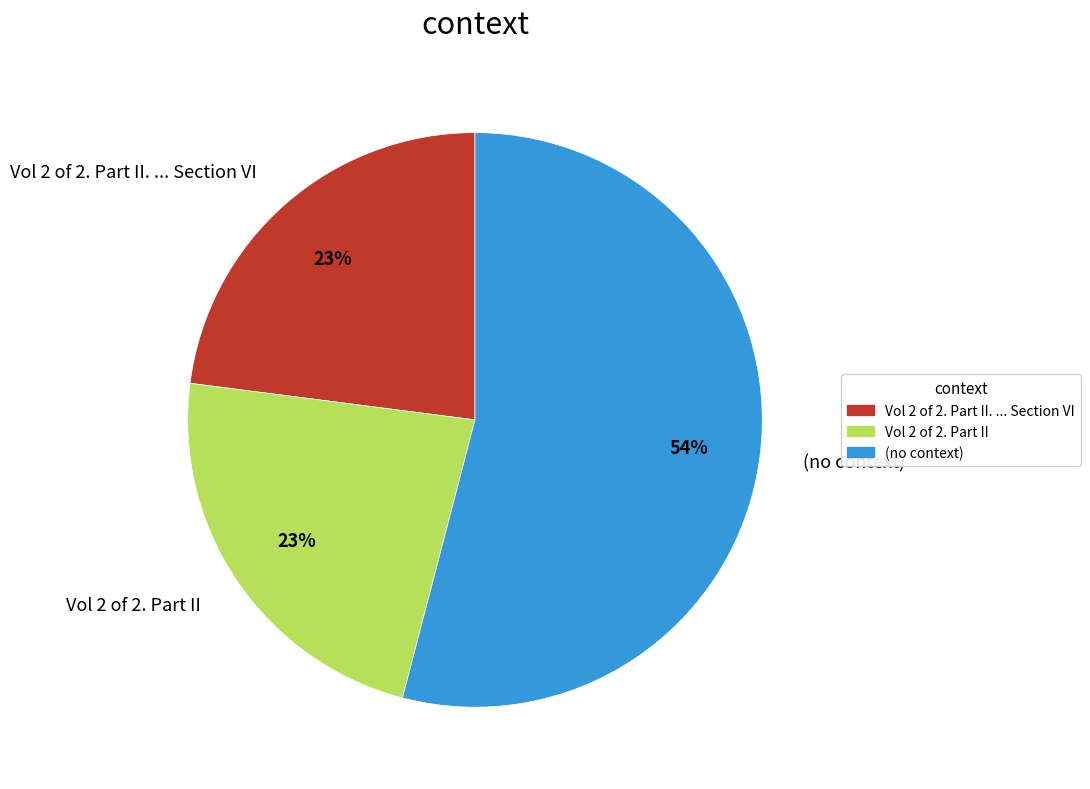

To the nearest percent, what is the difference between the largest and smallest slice percentages?

31%